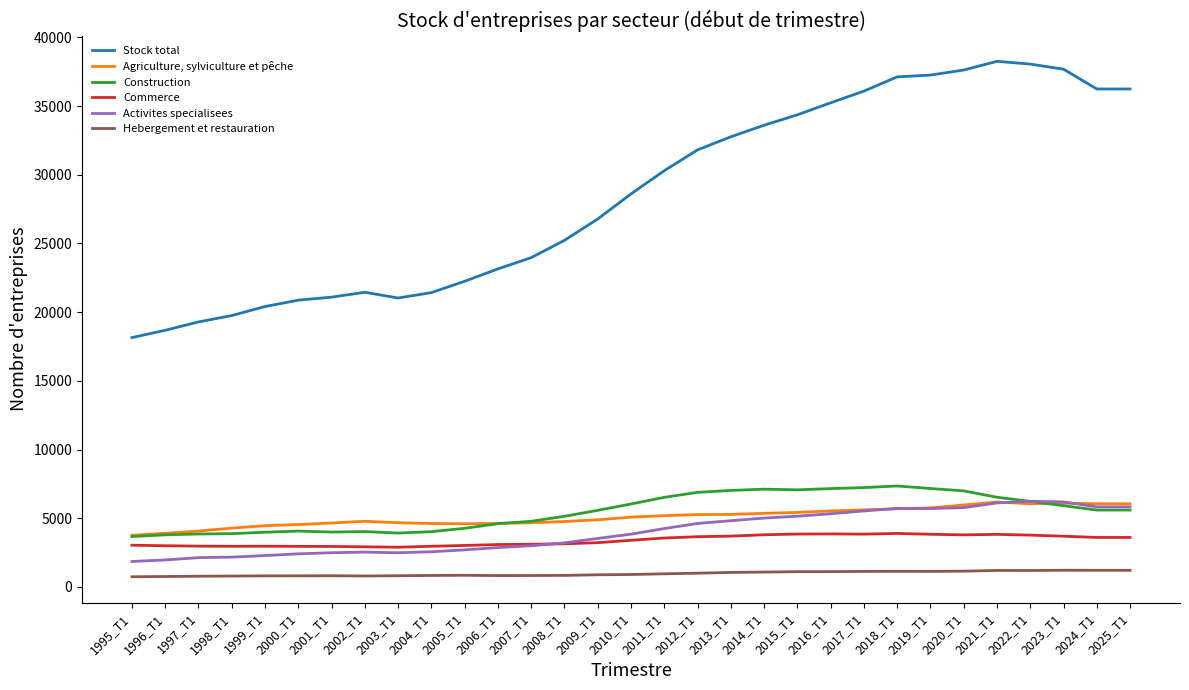

What are all the series names shown in the legend?

Stock total, Agriculture, sylviculture et pêche, Construction, Commerce, Activites specialisees, Hebergement et restauration